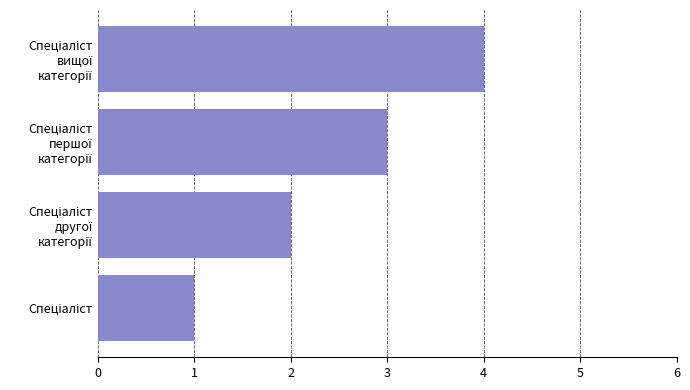

What is the sum of all values?

10